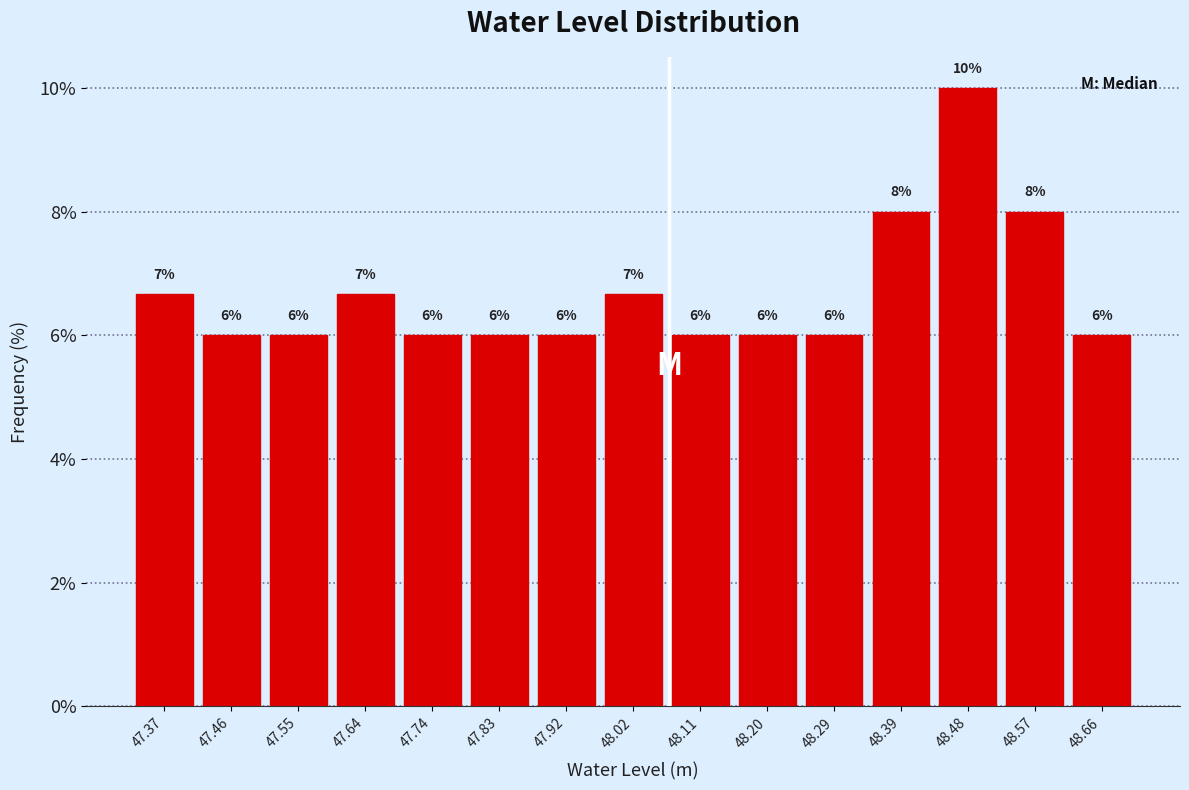

Which range on the x-axis has the tallest bar?

48.43 to 48.52